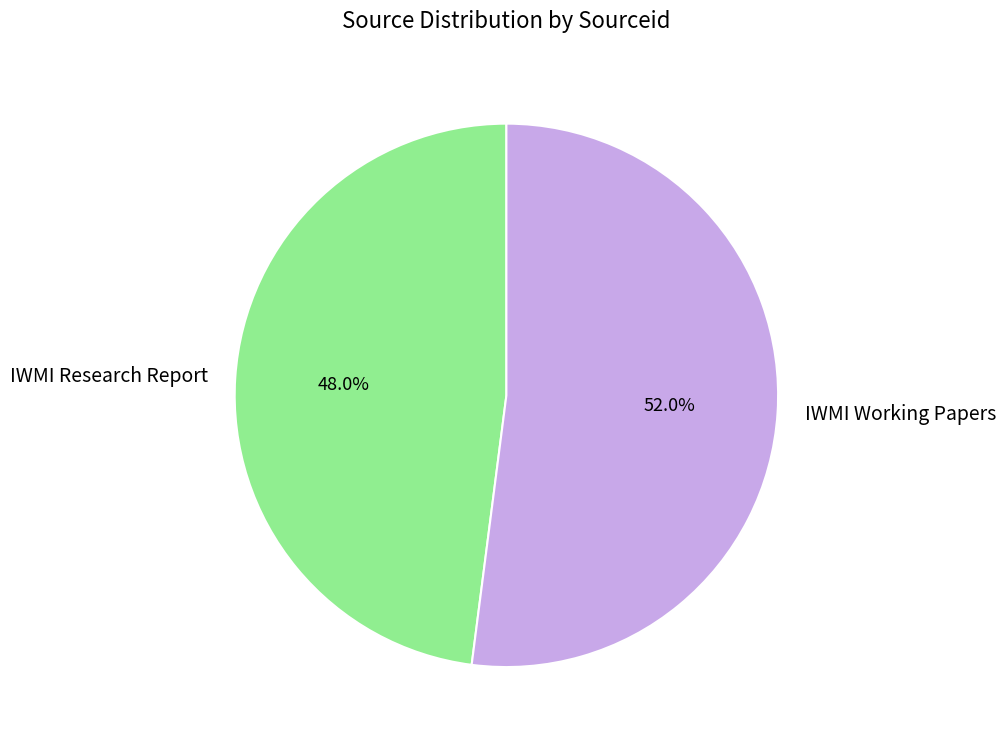

Between IWMI Research Report and IWMI Working Papers, which is larger?

IWMI Working Papers